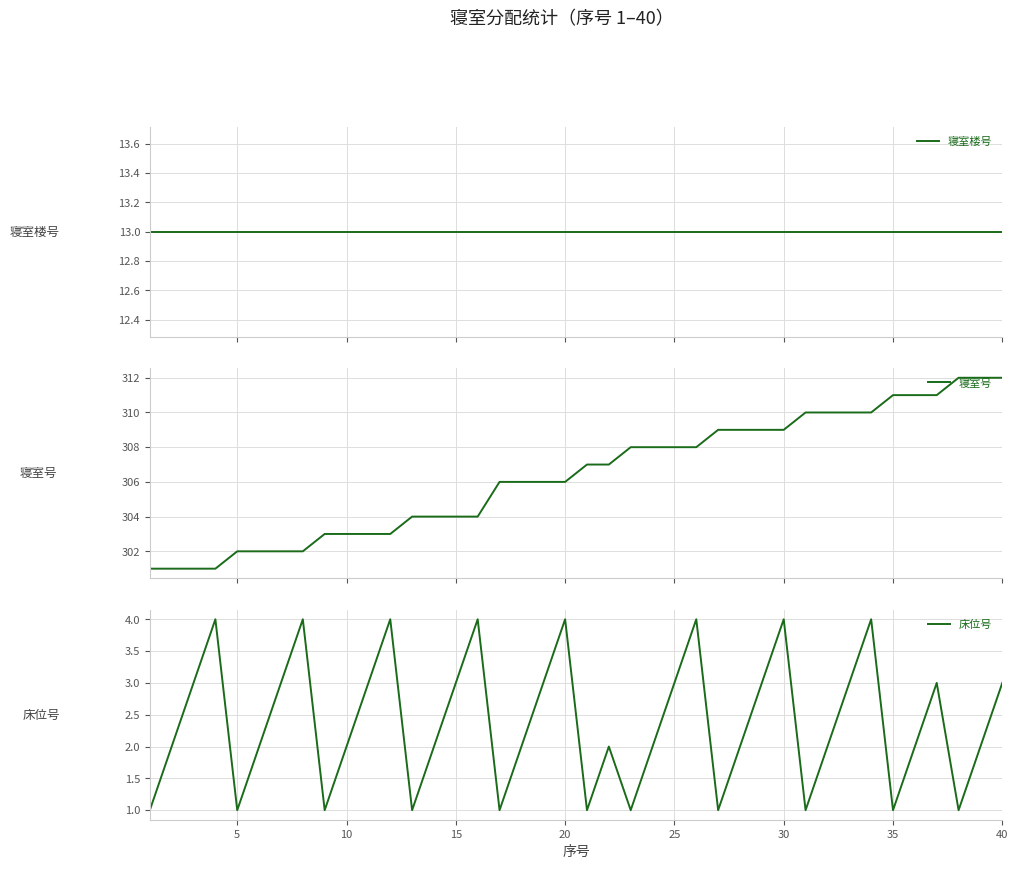

What is the difference between the highest and lowest values at 30?

299